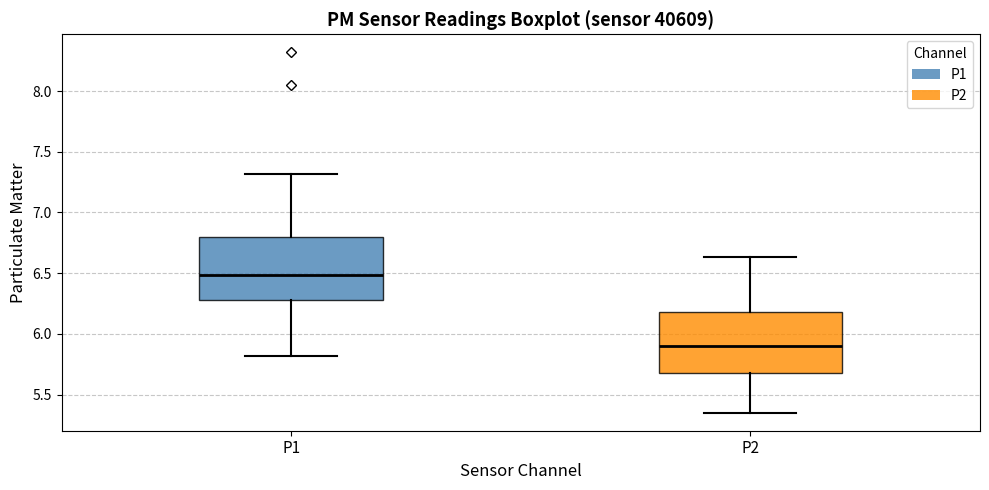

Where is the upper edge of the box for P2 on the y-axis? The values are not printed on the chart, so give them approximately, as read against the axis.

6.20